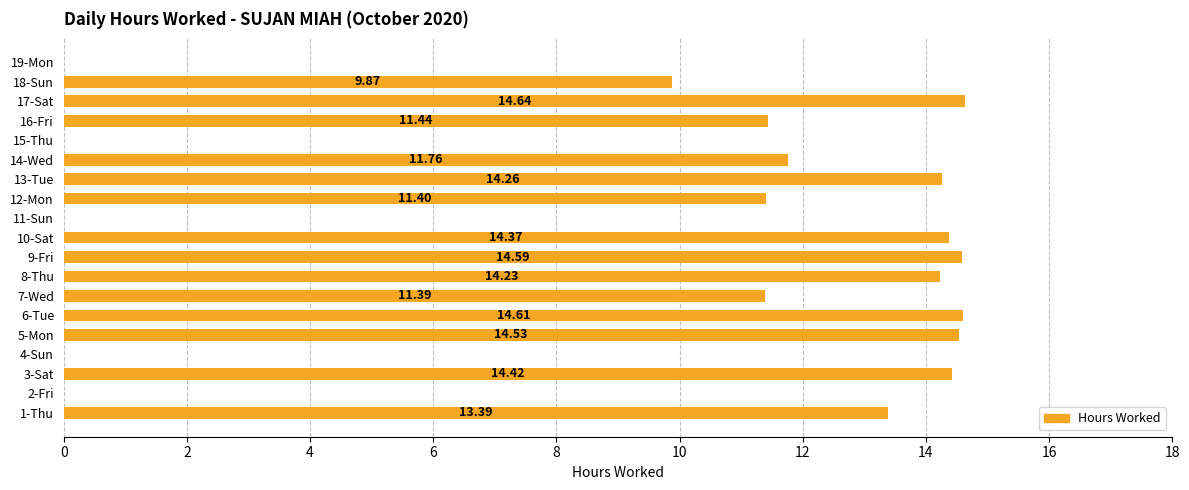

Between 10-Sat and 19-Mon, which is larger?

10-Sat